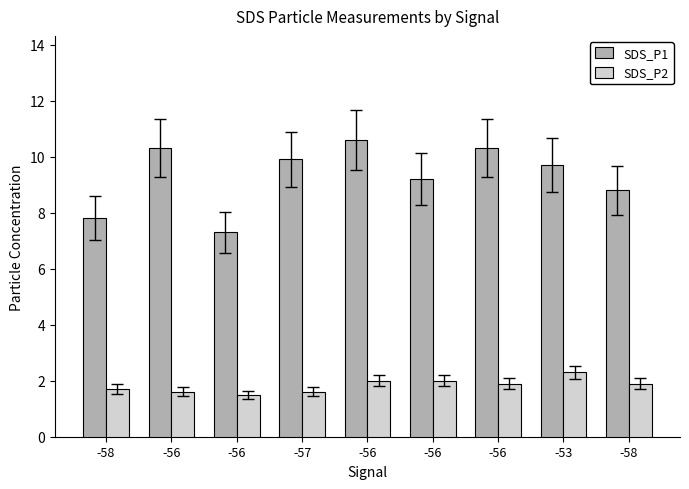

Count the number of data series in this chart.

2